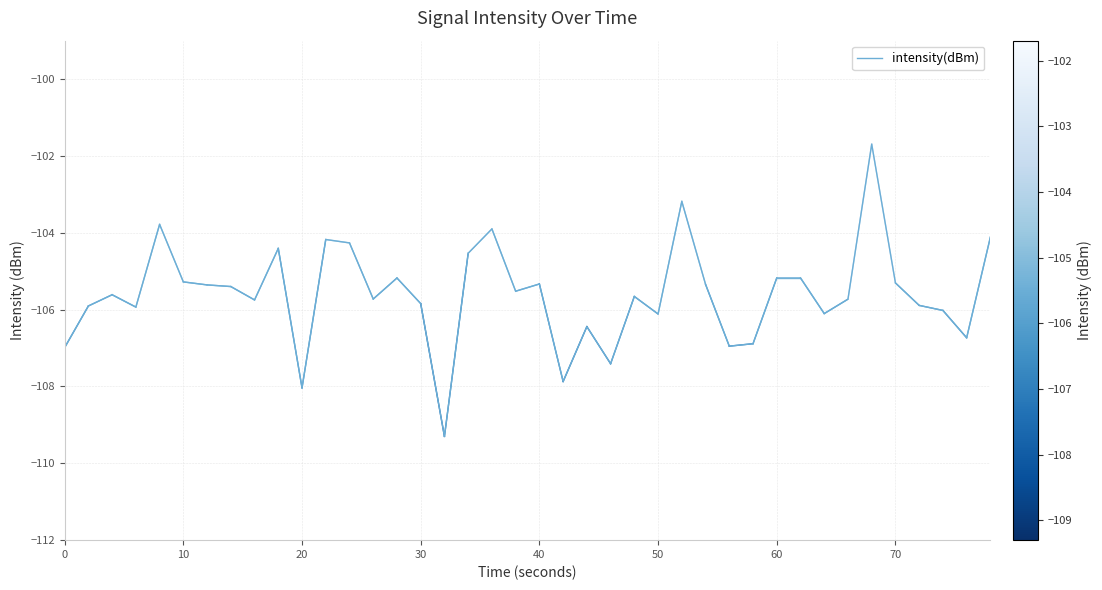

What is the smallest value displayed?

-109.3